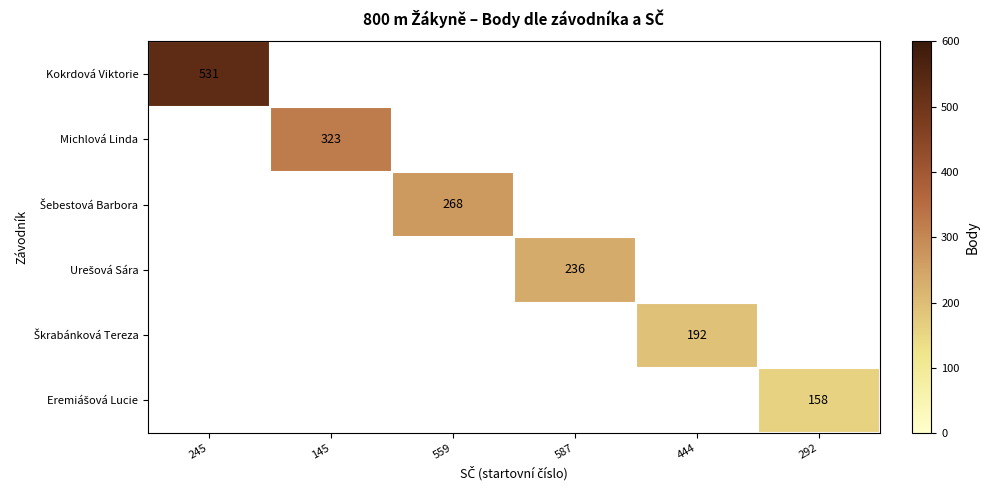

Which category has the highest value across all series?

245